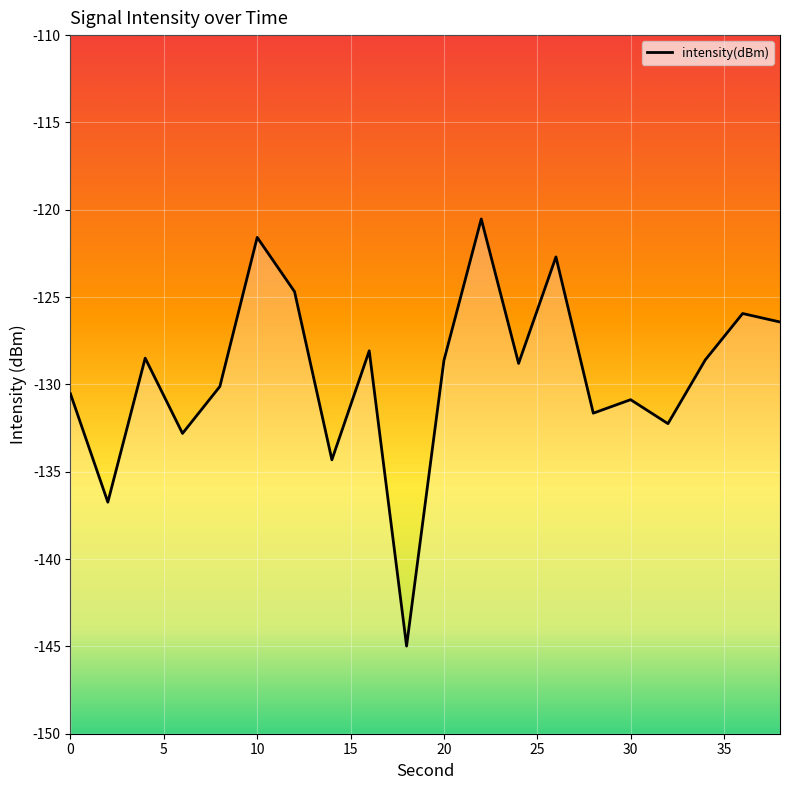

How many data points does each series have?

20